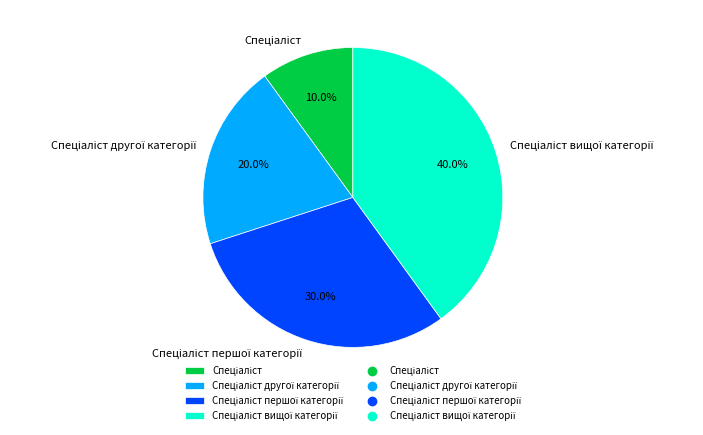

Is there a majority slice in this chart?

No